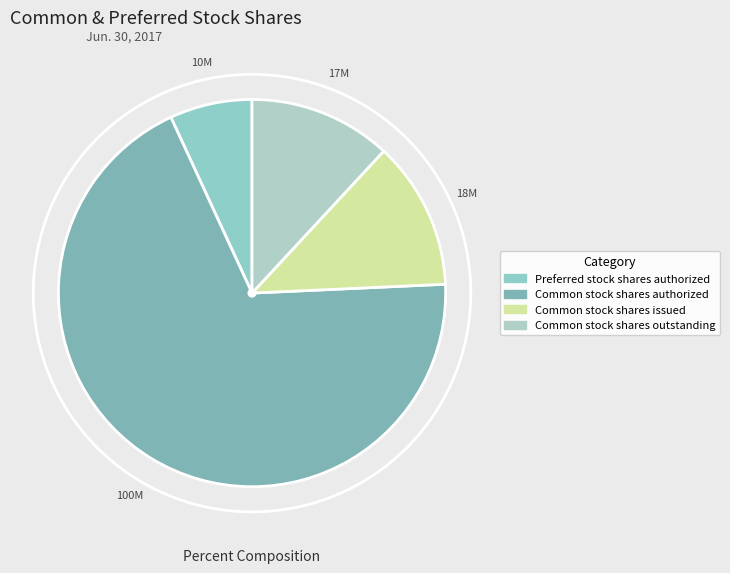

Is Common stock shares authorized the majority of the pie?

Yes